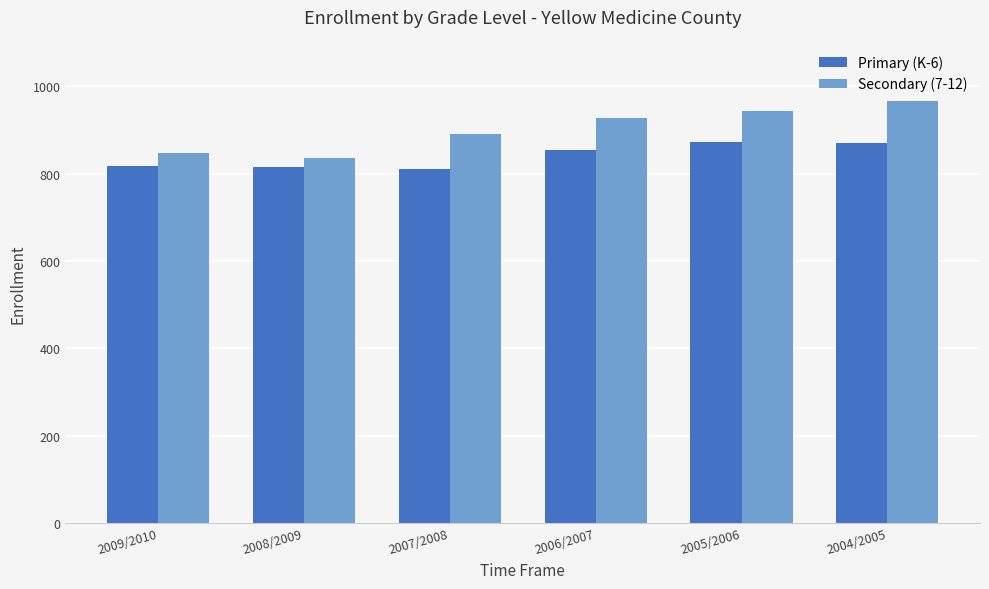

What is the value of the Secondary (7-12) bar at the 1st from the left?

846